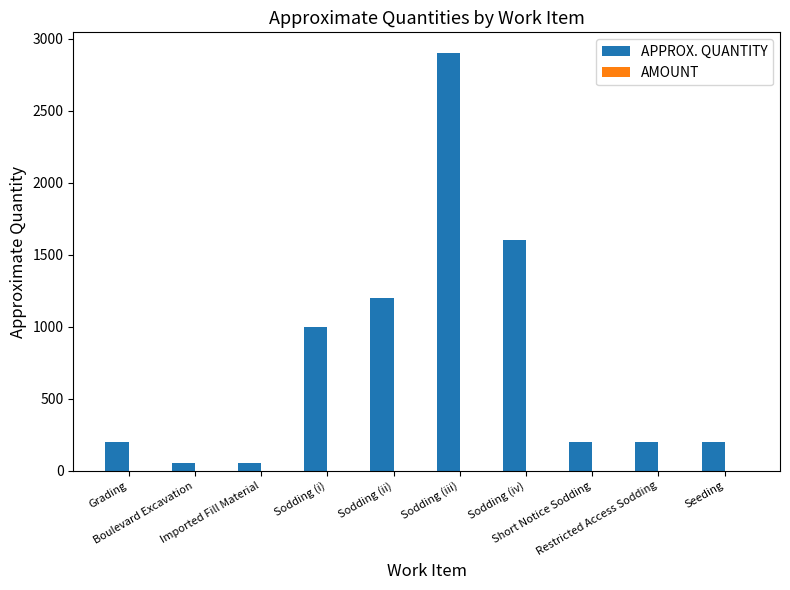

What is the difference between the maximum and second lowest values?

2850